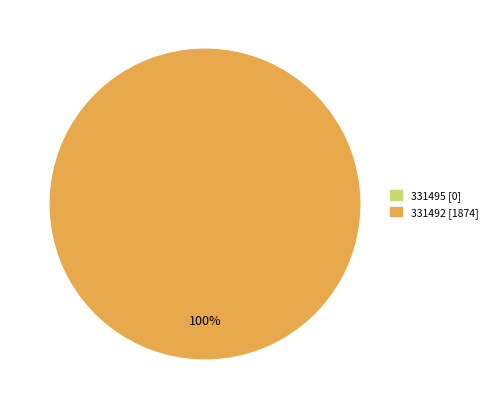

Which category has the smallest portion of the pie?

331495